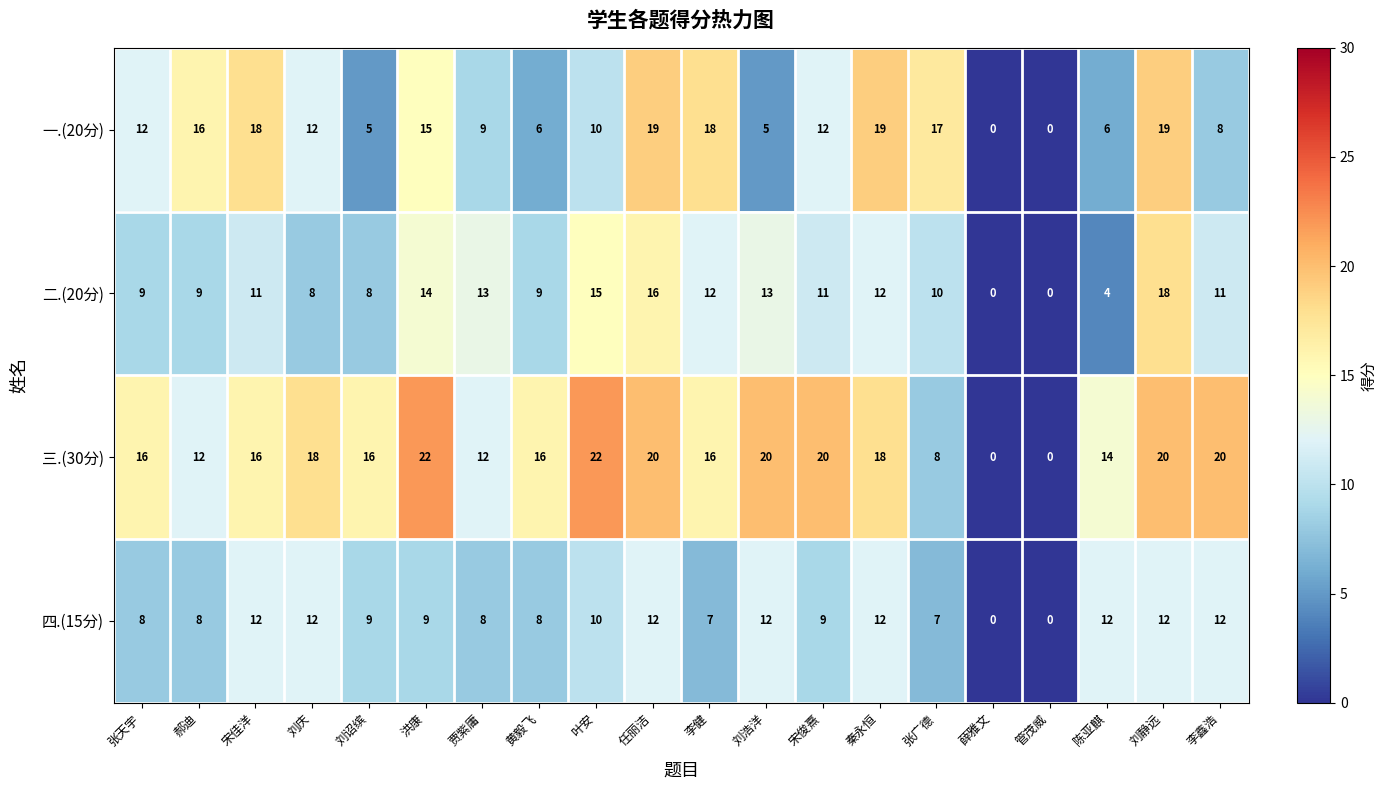

What is the difference between the maximum and second lowest values in the 二.(20分) series?

18